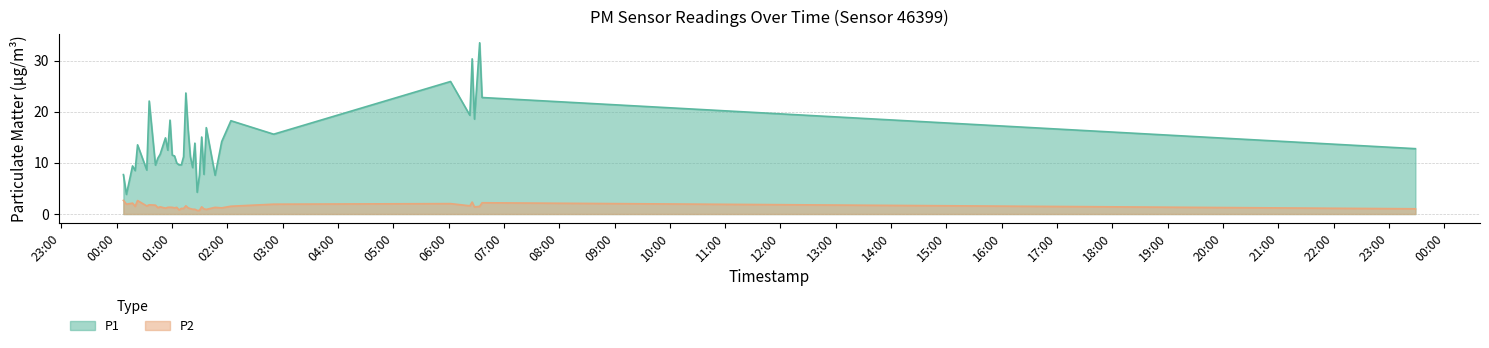

What is the minimum value shown in the chart?

0.7